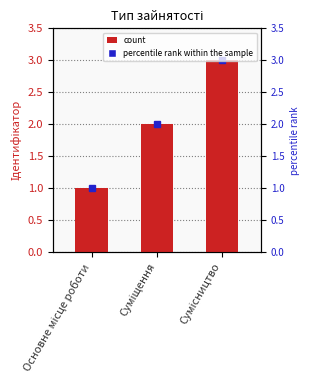

How many values are below 2?

1